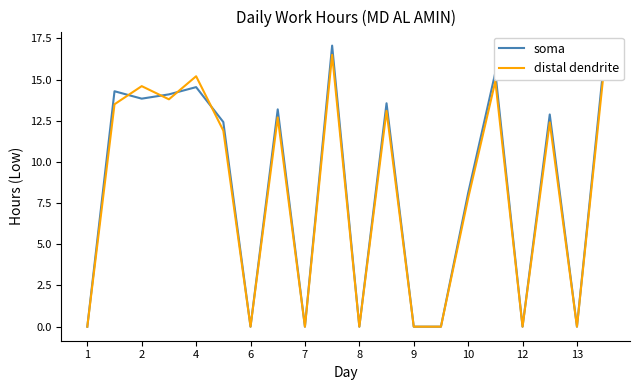

Which series has the largest range (max minus min)?

soma